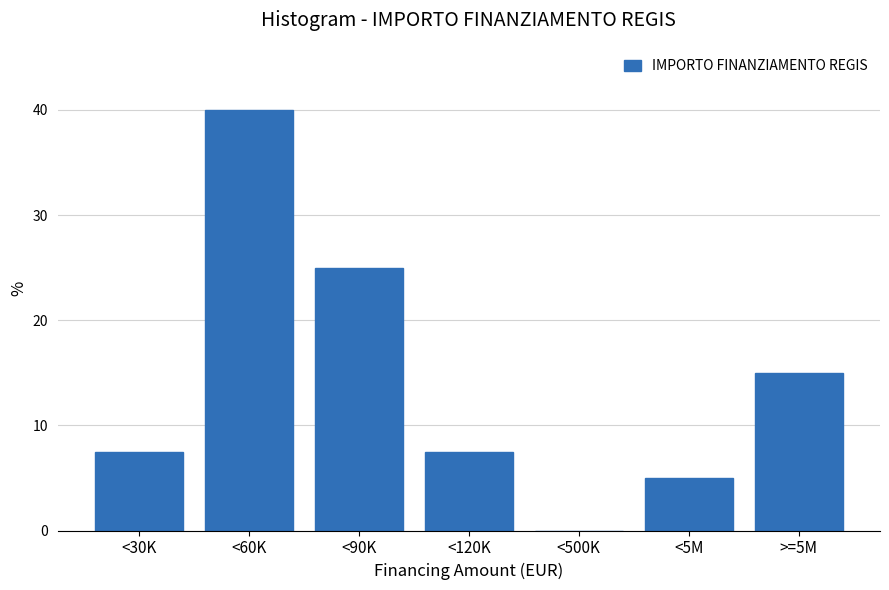

Reading left to right, extract all data points from this chart.

<30K=7.5	<60K=40.0	<90K=25.0	<120K=7.5	<500K=0.0	<5M=5.0	>=5M=15.0